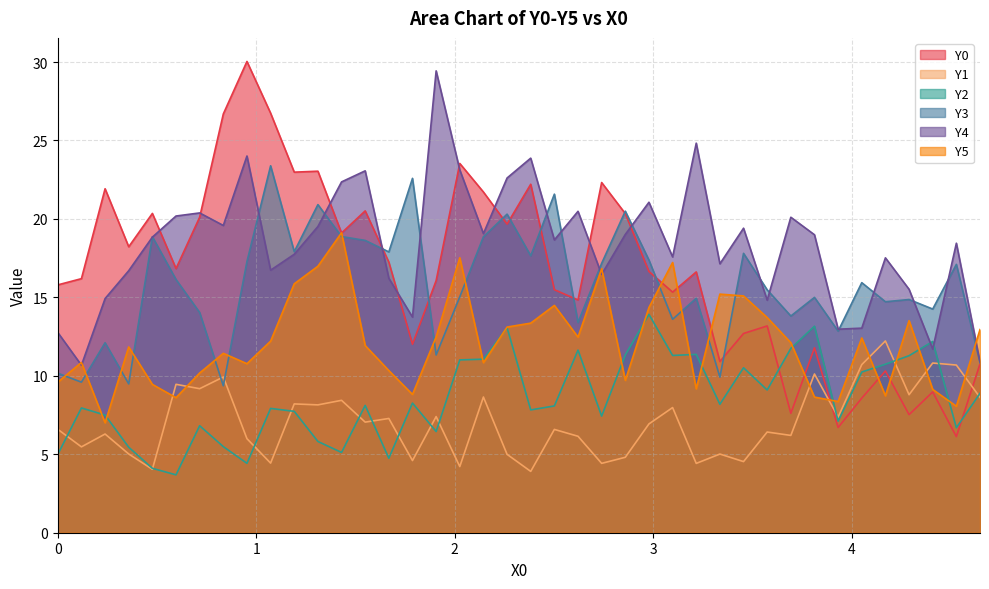

Reading left to right, extract all data points from this chart.

Y0: 15.8	16.2	21.9	18.2	20.3	16.8	20.1	26.7	30.0	26.7	23.0	23.0	19.1	20.5	17.2	12.0	16.1	23.5	21.7	19.7	22.2	15.5	14.8	22.3	20.3	16.6	15.3	16.6	10.9	12.7	13.2	7.6	11.8	6.7	8.6	10.3	7.5	9.0	6.1	10.8
Y1: 6.6	5.5	6.3	5.0	4.0	9.5	9.2	9.9	6.0	4.4	8.2	8.1	8.4	7.0	7.3	4.6	7.4	4.2	8.6	5.0	3.9	6.6	6.1	4.4	4.8	6.9	8.0	4.4	5.0	4.5	6.4	6.2	10.1	7.4	10.7	12.2	8.8	10.8	10.7	8.6
Y2: 5.0	8.0	7.5	5.4	4.1	3.7	6.8	5.5	4.4	7.9	7.7	5.8	5.1	8.1	4.7	8.3	6.4	11.0	11.1	13.1	7.8	8.1	11.6	7.4	11.3	13.9	11.3	11.4	8.2	10.5	9.1	11.7	13.2	7.1	10.2	10.7	11.3	12.2	6.7	8.9
Y3: 10.2	9.6	12.1	9.5	18.9	16.1	14.0	9.4	17.3	23.4	17.9	20.9	18.9	18.6	17.9	22.6	11.3	15.0	18.9	20.3	17.6	21.6	13.4	17.2	20.5	17.4	13.6	14.9	9.9	17.8	15.5	13.8	15.0	12.8	15.9	14.7	14.9	14.3	17.1	10.8
Y4: 12.8	10.7	14.9	16.7	18.8	20.2	20.4	19.6	24.0	16.7	17.7	19.5	22.4	23.1	16.2	13.7	29.4	23.1	19.1	22.6	23.9	18.7	20.5	16.5	19.0	21.1	17.6	24.8	17.1	19.4	14.8	20.1	19.0	13.0	13.0	17.5	15.5	11.7	18.5	10.9
Y5: 9.6	10.9	7.0	11.8	9.5	8.6	10.2	11.4	10.8	12.2	15.9	17.0	19.1	11.9	10.3	8.8	12.5	17.5	10.8	13.1	13.4	14.5	12.5	16.8	9.7	14.4	17.2	9.2	15.2	15.1	13.7	12.1	8.6	8.4	12.4	8.7	13.5	9.1	8.1	12.9